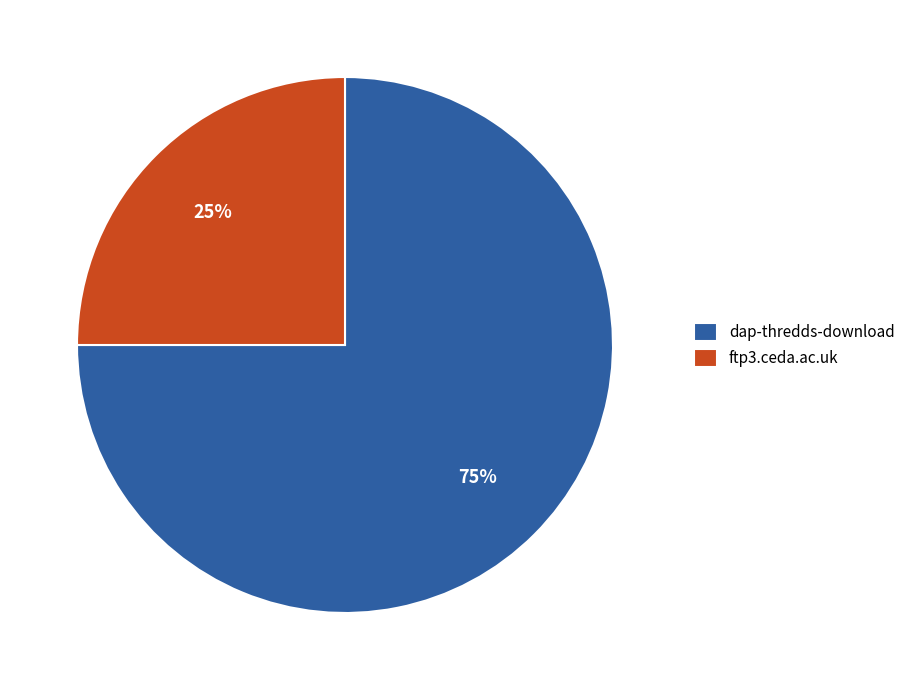

What percentage is the ftp3.ceda.ac.uk slice, to the nearest percent?

25%